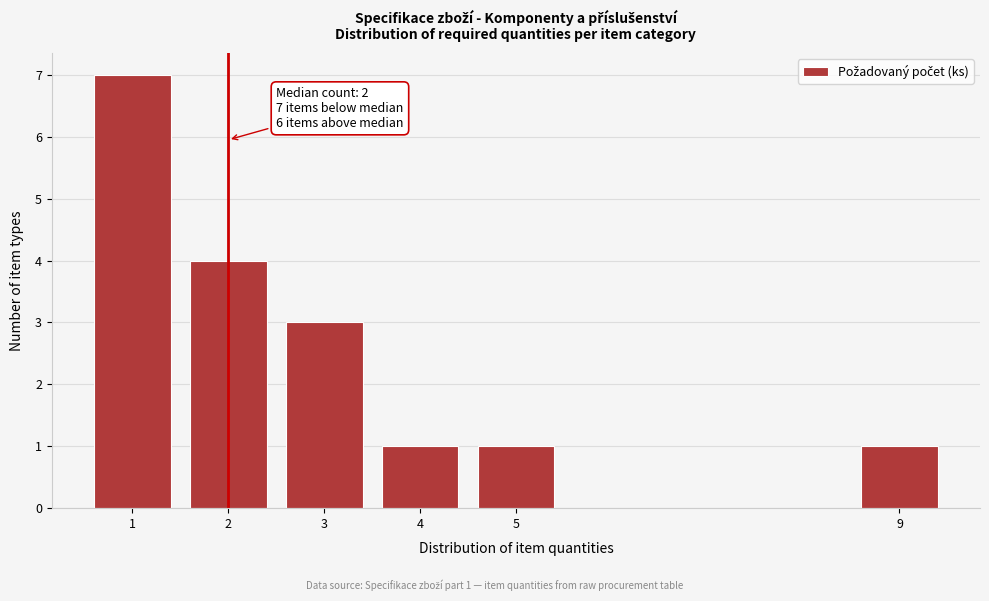

Reading left to right, list all the values displayed in this chart.

7	4	3	1	1	1